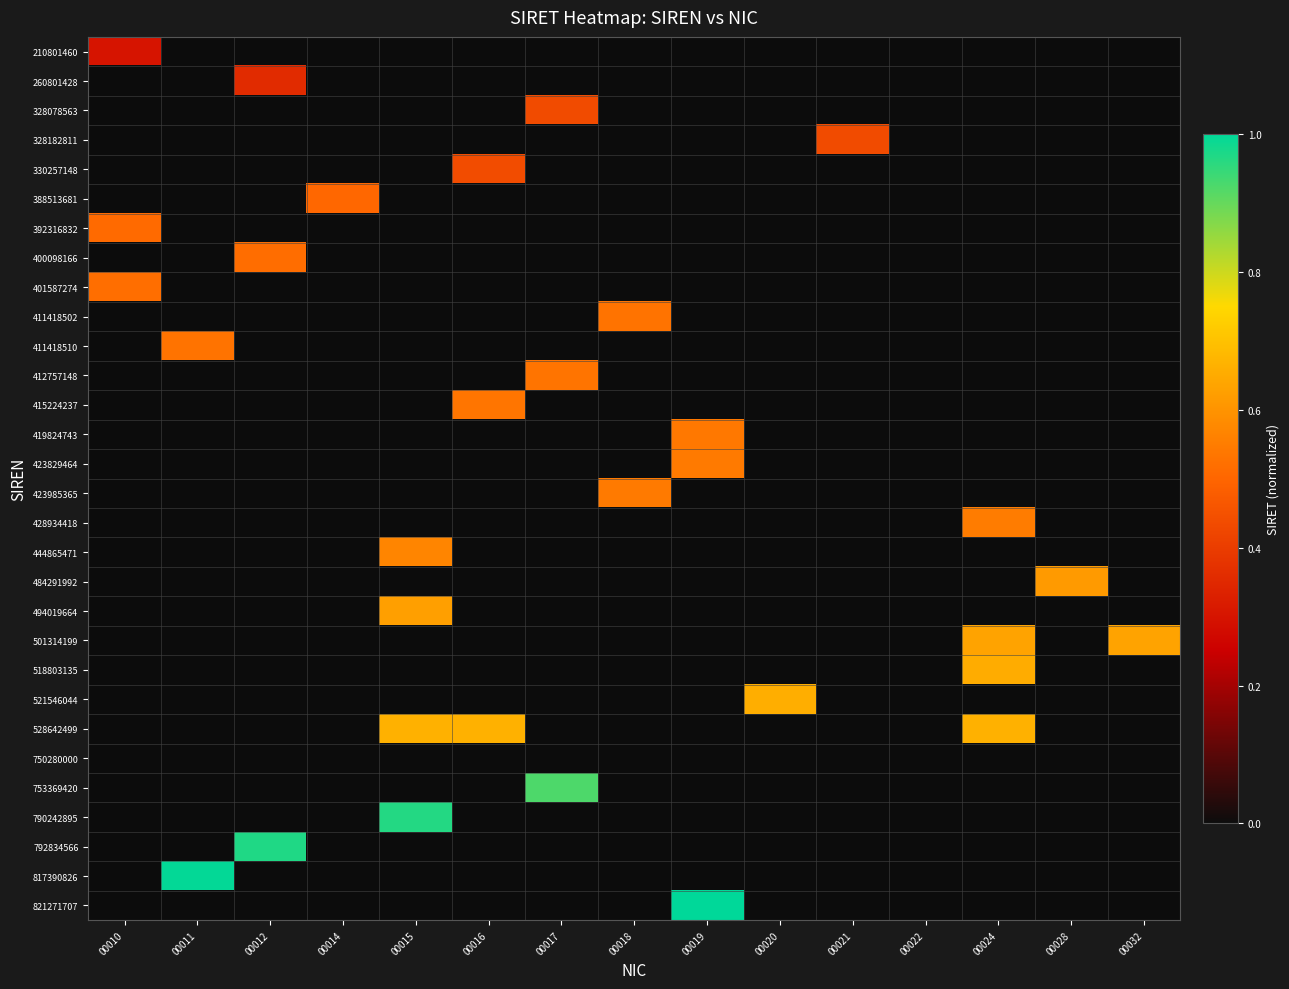

Reading left to right, what are all the values shown in this chart?

210801460: 00010=0.3	00011=0.0	00012=0.0	00014=0.0	00015=0.0	00016=0.0	00017=0.0	00018=0.0	00019=0.0	00020=0.0	00021=0.0	00022=0.0	00024=0.0	00028=0.0	00032=0.0
260801428: 00010=0.0	00011=0.0	00012=0.4	00014=0.0	00015=0.0	00016=0.0	00017=0.0	00018=0.0	00019=0.0	00020=0.0	00021=0.0	00022=0.0	00024=0.0	00028=0.0	00032=0.0
328078563: 00010=0.0	00011=0.0	00012=0.0	00014=0.0	00015=0.0	00016=0.0	00017=0.4	00018=0.0	00019=0.0	00020=0.0	00021=0.0	00022=0.0	00024=0.0	00028=0.0	00032=0.0
328182811: 00010=0.0	00011=0.0	00012=0.0	00014=0.0	00015=0.0	00016=0.0	00017=0.0	00018=0.0	00019=0.0	00020=0.0	00021=0.4	00022=0.0	00024=0.0	00028=0.0	00032=0.0
330257148: 00010=0.0	00011=0.0	00012=0.0	00014=0.0	00015=0.0	00016=0.4	00017=0.0	00018=0.0	00019=0.0	00020=0.0	00021=0.0	00022=0.0	00024=0.0	00028=0.0	00032=0.0
388513681: 00010=0.0	00011=0.0	00012=0.0	00014=0.5	00015=0.0	00016=0.0	00017=0.0	00018=0.0	00019=0.0	00020=0.0	00021=0.0	00022=0.0	00024=0.0	00028=0.0	00032=0.0
392316832: 00010=0.5	00011=0.0	00012=0.0	00014=0.0	00015=0.0	00016=0.0	00017=0.0	00018=0.0	00019=0.0	00020=0.0	00021=0.0	00022=0.0	00024=0.0	00028=0.0	00032=0.0
400098166: 00010=0.0	00011=0.0	00012=0.5	00014=0.0	00015=0.0	00016=0.0	00017=0.0	00018=0.0	00019=0.0	00020=0.0	00021=0.0	00022=0.0	00024=0.0	00028=0.0	00032=0.0
401587274: 00010=0.5	00011=0.0	00012=0.0	00014=0.0	00015=0.0	00016=0.0	00017=0.0	00018=0.0	00019=0.0	00020=0.0	00021=0.0	00022=0.0	00024=0.0	00028=0.0	00032=0.0
411418502: 00010=0.0	00011=0.0	00012=0.0	00014=0.0	00015=0.0	00016=0.0	00017=0.0	00018=0.5	00019=0.0	00020=0.0	00021=0.0	00022=0.0	00024=0.0	00028=0.0	00032=0.0
411418510: 00010=0.0	00011=0.5	00012=0.0	00014=0.0	00015=0.0	00016=0.0	00017=0.0	00018=0.0	00019=0.0	00020=0.0	00021=0.0	00022=0.0	00024=0.0	00028=0.0	00032=0.0
412757148: 00010=0.0	00011=0.0	00012=0.0	00014=0.0	00015=0.0	00016=0.0	00017=0.5	00018=0.0	00019=0.0	00020=0.0	00021=0.0	00022=0.0	00024=0.0	00028=0.0	00032=0.0
415224237: 00010=0.0	00011=0.0	00012=0.0	00014=0.0	00015=0.0	00016=0.5	00017=0.0	00018=0.0	00019=0.0	00020=0.0	00021=0.0	00022=0.0	00024=0.0	00028=0.0	00032=0.0
419824743: 00010=0.0	00011=0.0	00012=0.0	00014=0.0	00015=0.0	00016=0.0	00017=0.0	00018=0.0	00019=0.5	00020=0.0	00021=0.0	00022=0.0	00024=0.0	00028=0.0	00032=0.0
423829464: 00010=0.0	00011=0.0	00012=0.0	00014=0.0	00015=0.0	00016=0.0	00017=0.0	00018=0.0	00019=0.5	00020=0.0	00021=0.0	00022=0.0	00024=0.0	00028=0.0	00032=0.0
423985365: 00010=0.0	00011=0.0	00012=0.0	00014=0.0	00015=0.0	00016=0.0	00017=0.0	00018=0.5	00019=0.0	00020=0.0	00021=0.0	00022=0.0	00024=0.0	00028=0.0	00032=0.0
428934418: 00010=0.0	00011=0.0	00012=0.0	00014=0.0	00015=0.0	00016=0.0	00017=0.0	00018=0.0	00019=0.0	00020=0.0	00021=0.0	00022=0.0	00024=0.6	00028=0.0	00032=0.0
444865471: 00010=0.0	00011=0.0	00012=0.0	00014=0.0	00015=0.6	00016=0.0	00017=0.0	00018=0.0	00019=0.0	00020=0.0	00021=0.0	00022=0.0	00024=0.0	00028=0.0	00032=0.0
484291992: 00010=0.0	00011=0.0	00012=0.0	00014=0.0	00015=0.0	00016=0.0	00017=0.0	00018=0.0	00019=0.0	00020=0.0	00021=0.0	00022=0.0	00024=0.0	00028=0.6	00032=0.0
494019664: 00010=0.0	00011=0.0	00012=0.0	00014=0.0	00015=0.6	00016=0.0	00017=0.0	00018=0.0	00019=0.0	00020=0.0	00021=0.0	00022=0.0	00024=0.0	00028=0.0	00032=0.0
501314199: 00010=0.0	00011=0.0	00012=0.0	00014=0.0	00015=0.0	00016=0.0	00017=0.0	00018=0.0	00019=0.0	00020=0.0	00021=0.0	00022=0.0	00024=0.6	00028=0.0	00032=0.6
518803135: 00010=0.0	00011=0.0	00012=0.0	00014=0.0	00015=0.0	00016=0.0	00017=0.0	00018=0.0	00019=0.0	00020=0.0	00021=0.0	00022=0.0	00024=0.7	00028=0.0	00032=0.0
521546044: 00010=0.0	00011=0.0	00012=0.0	00014=0.0	00015=0.0	00016=0.0	00017=0.0	00018=0.0	00019=0.0	00020=0.7	00021=0.0	00022=0.0	00024=0.0	00028=0.0	00032=0.0
528642499: 00010=0.0	00011=0.0	00012=0.0	00014=0.0	00015=0.7	00016=0.7	00017=0.0	00018=0.0	00019=0.0	00020=0.0	00021=0.0	00022=0.0	00024=0.7	00028=0.0	00032=0.0
750280000: 00010=0.0	00011=0.0	00012=0.0	00014=0.0	00015=0.0	00016=0.0	00017=0.0	00018=0.0	00019=0.0	00020=0.0	00021=0.0	00022=0.0	00024=0.0	00028=0.0	00032=0.0
753369420: 00010=0.0	00011=0.0	00012=0.0	00014=0.0	00015=0.0	00016=0.0	00017=0.9	00018=0.0	00019=0.0	00020=0.0	00021=0.0	00022=0.0	00024=0.0	00028=0.0	00032=0.0
790242895: 00010=0.0	00011=0.0	00012=0.0	00014=0.0	00015=1.0	00016=0.0	00017=0.0	00018=0.0	00019=0.0	00020=0.0	00021=0.0	00022=0.0	00024=0.0	00028=0.0	00032=0.0
792834566: 00010=0.0	00011=0.0	00012=1.0	00014=0.0	00015=0.0	00016=0.0	00017=0.0	00018=0.0	00019=0.0	00020=0.0	00021=0.0	00022=0.0	00024=0.0	00028=0.0	00032=0.0
817390826: 00010=0.0	00011=1.0	00012=0.0	00014=0.0	00015=0.0	00016=0.0	00017=0.0	00018=0.0	00019=0.0	00020=0.0	00021=0.0	00022=0.0	00024=0.0	00028=0.0	00032=0.0
821271707: 00010=0.0	00011=0.0	00012=0.0	00014=0.0	00015=0.0	00016=0.0	00017=0.0	00018=0.0	00019=1.0	00020=0.0	00021=0.0	00022=0.0	00024=0.0	00028=0.0	00032=0.0